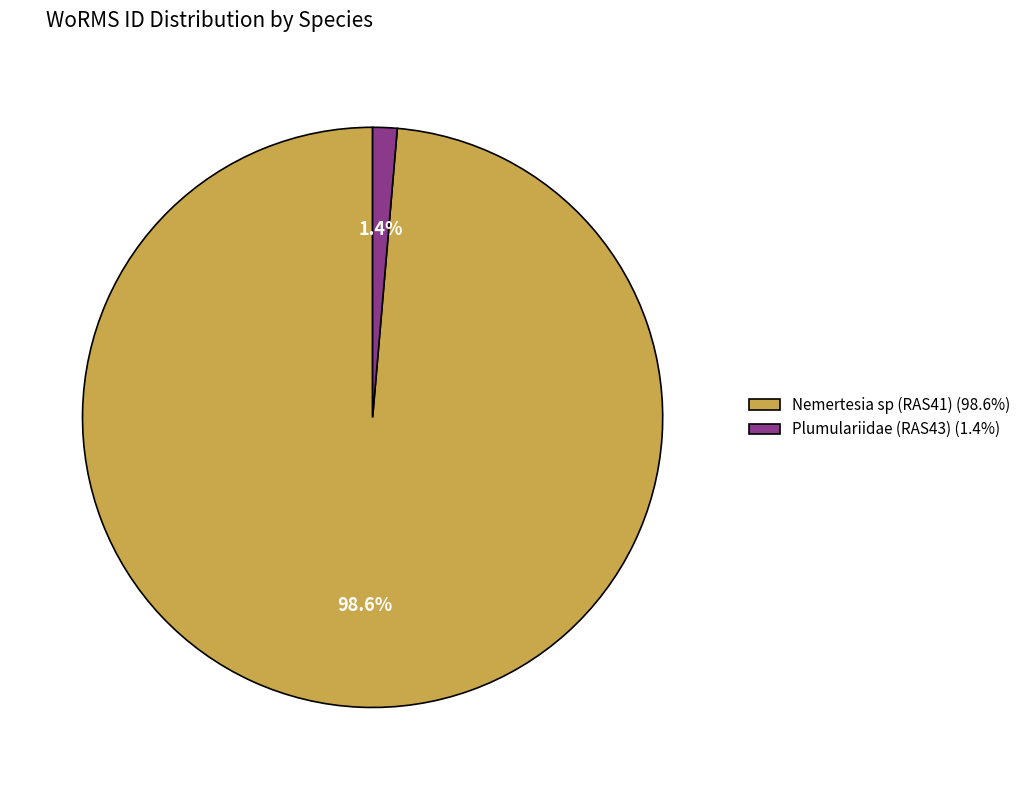

What percentage is the Nemertesia sp (RAS41) slice, to the nearest percent?

99%